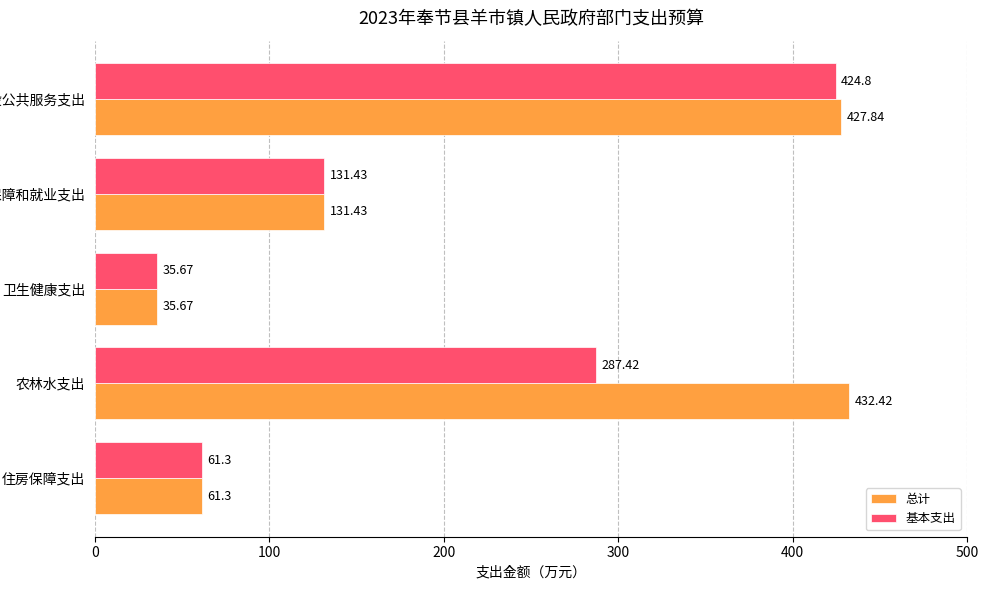

Between 社会保障和就业支出 and 农林水支出, which series saw the biggest shift?

总计